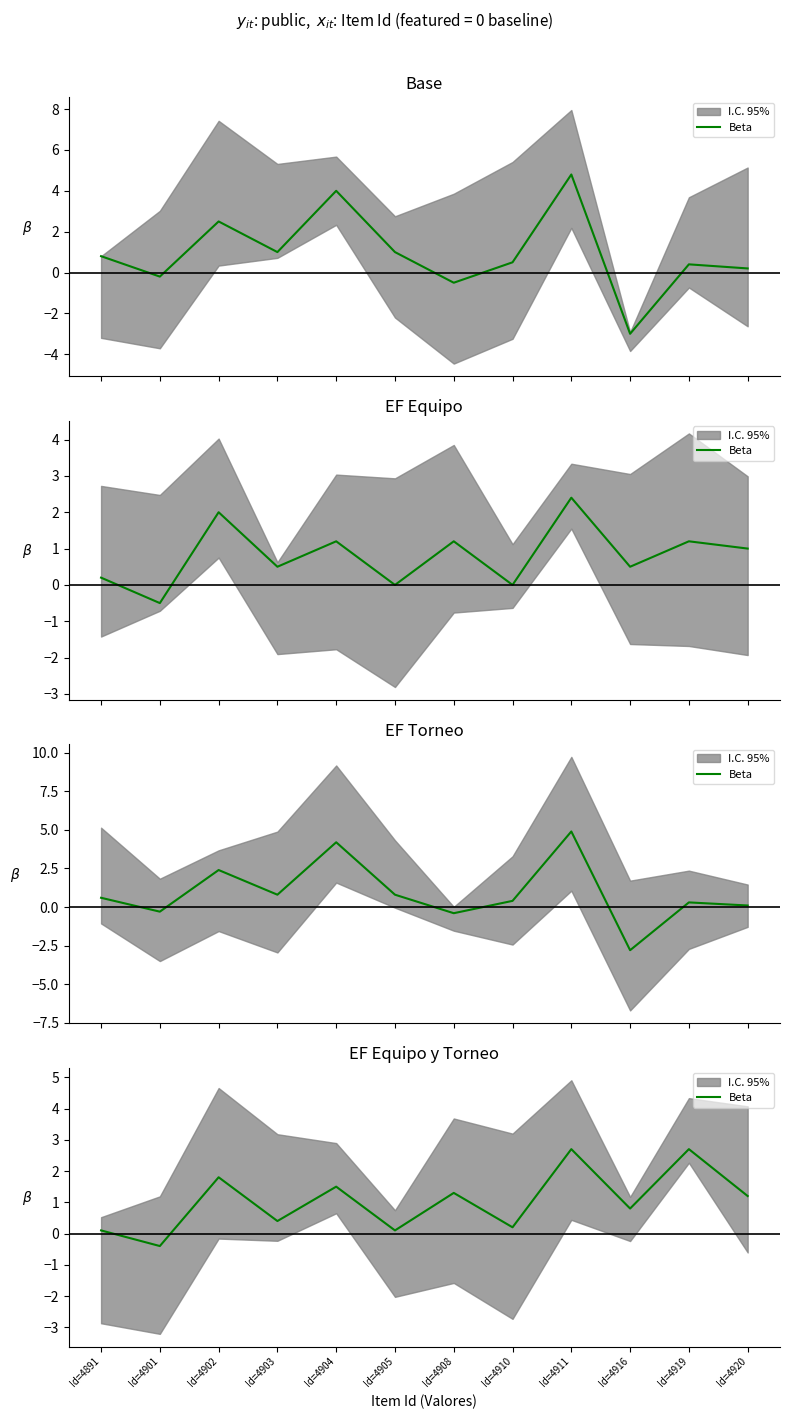

How many values are below 1?

6